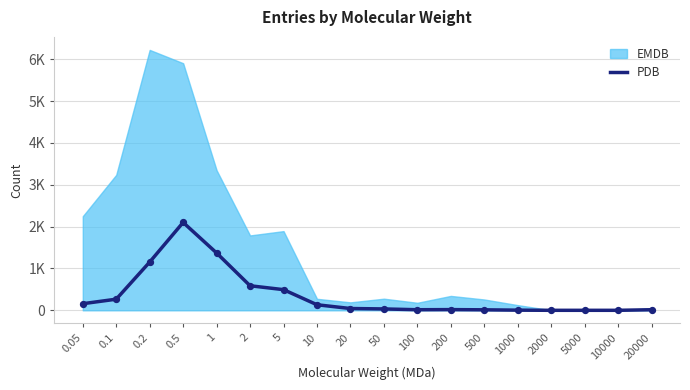

Between 200 and 0.2, which is larger?

0.2